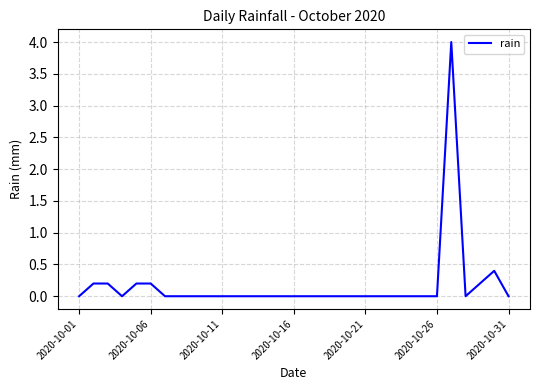

Reading right to left, what are all the values shown in this chart?

0.0	0.4	0.2	0.0	4.0	0.0	0.0	0.0	0.0	0.0	0.0	0.0	0.0	0.0	0.0	0.0	0.0	0.0	0.0	0.0	0.0	0.0	0.0	0.0	0.0	0.2	0.2	0.0	0.2	0.2	0.0